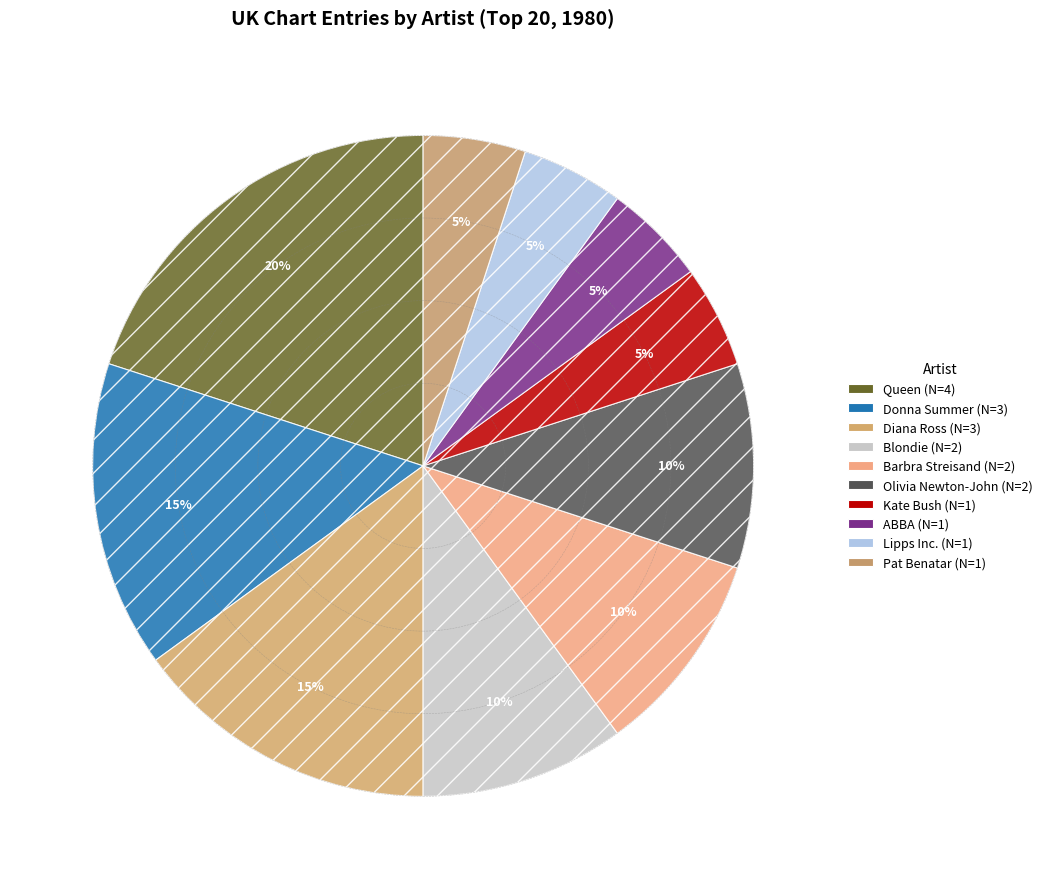

To the nearest percent, what is the combined percentage of Donna Summer and Diana Ross?

30%